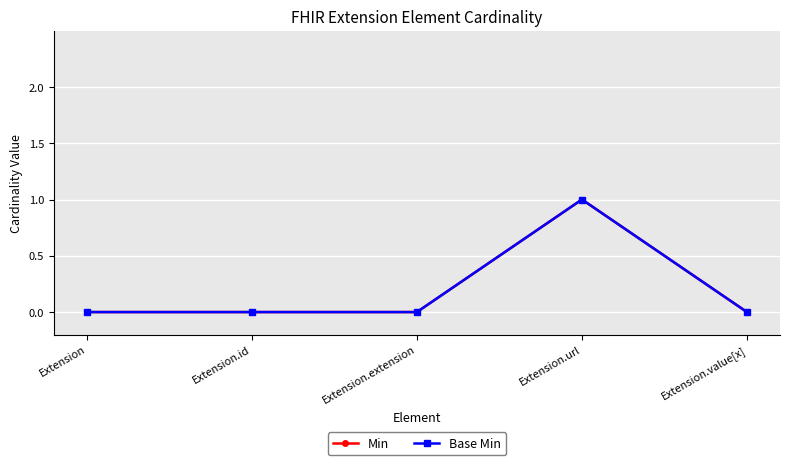

Does the chart display data point markers on the line(s)?

Yes